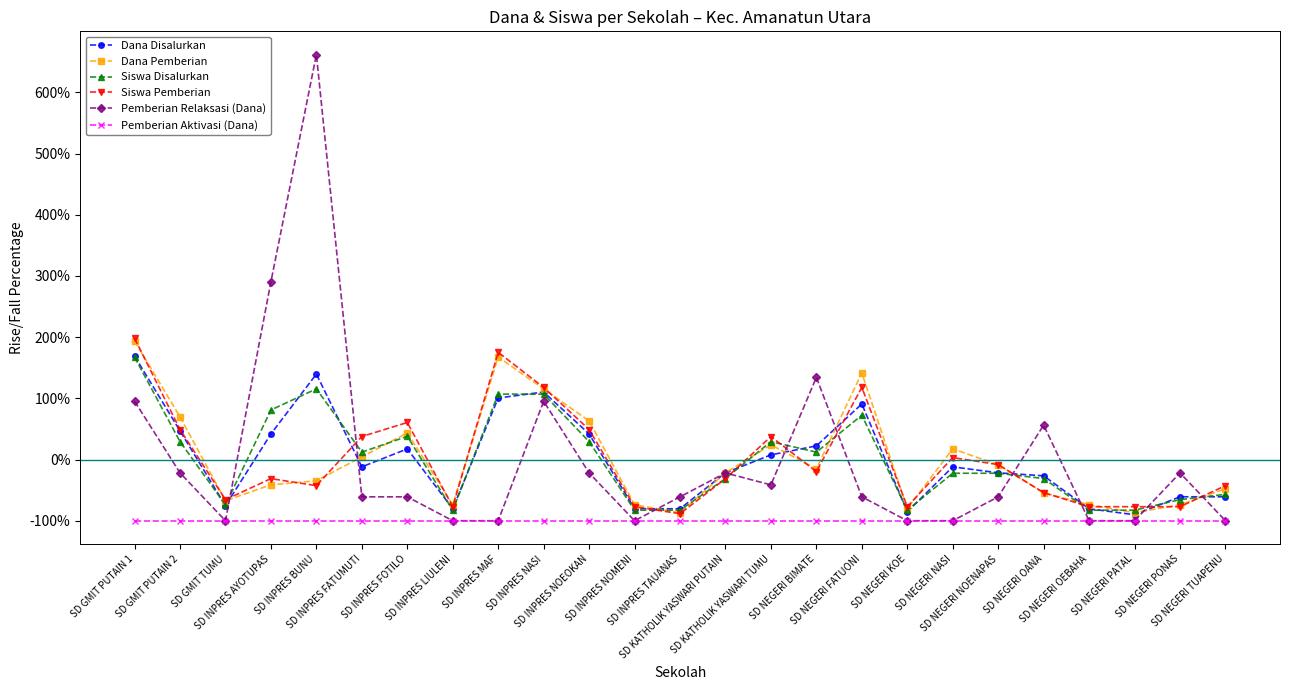

How many series are shown in this chart?

6